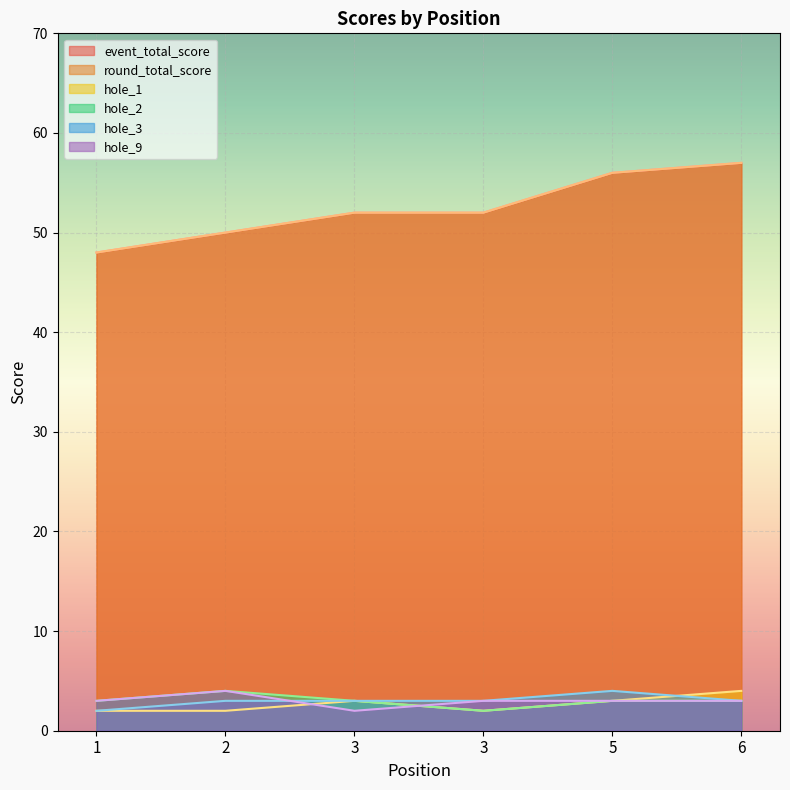

Between 6 and 2, which is larger?

6